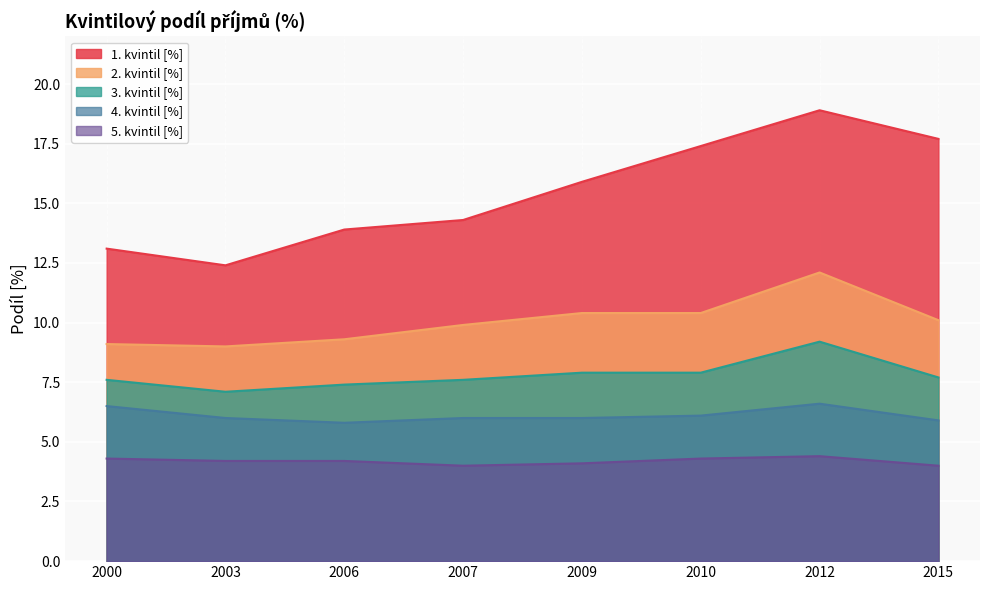

What is the value of the 3. kvintil [%] point at the 7th from the left?

9.2